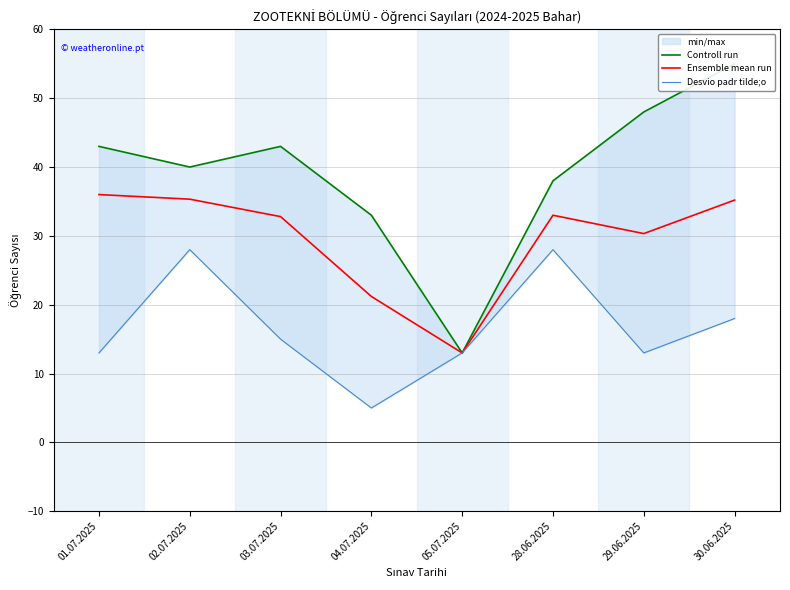

At which category is the sum across all series the highest?

30.06.2025